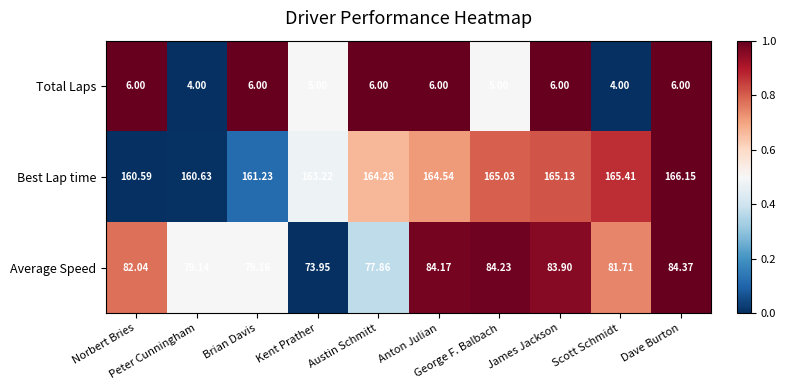

List the series in order of their peak value, lowest first.

Total Laps, Average Speed, Best Lap time